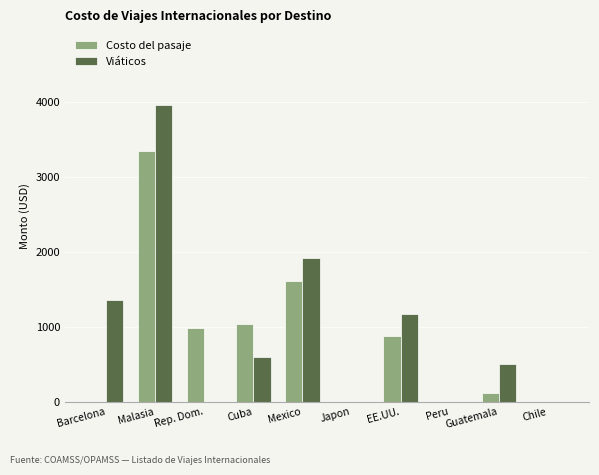

What is the approximate value of Costo del pasaje at EE.UU.?

880.9